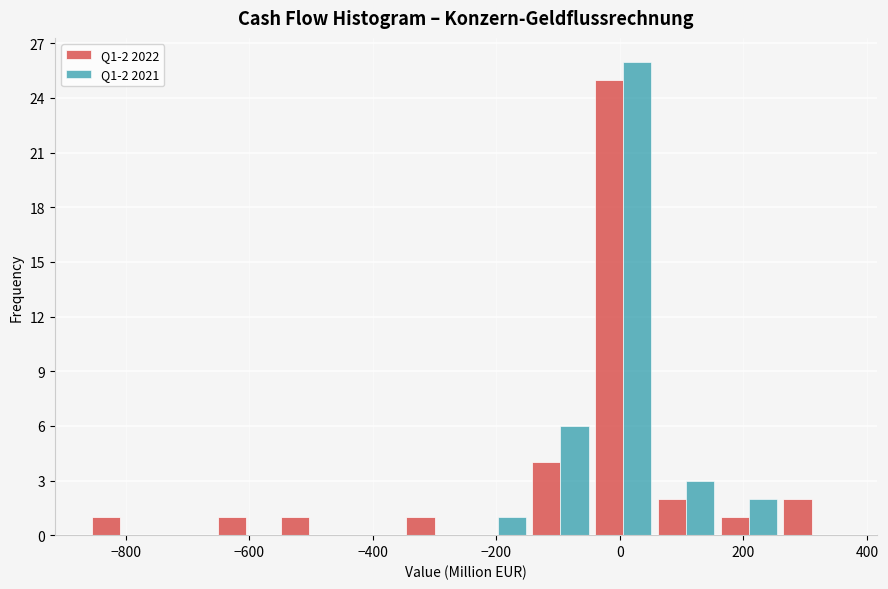

In the Q1-2 2021 series, which range on the x-axis has the tallest bar?

-40 to 60